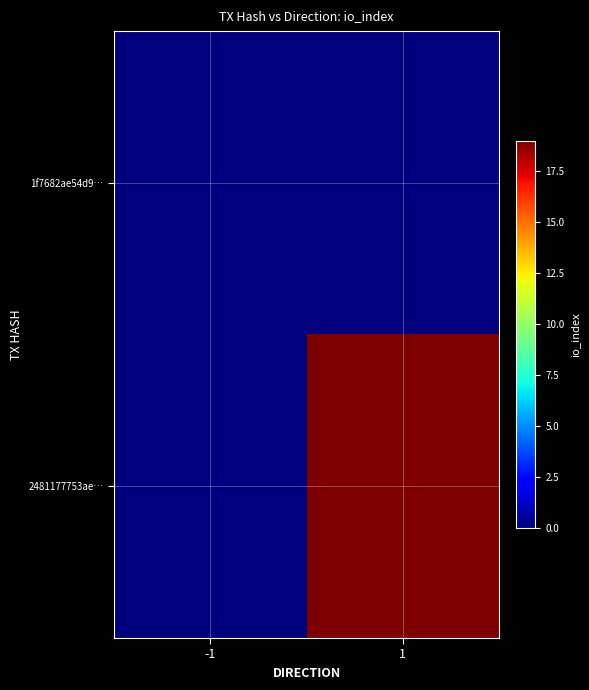

At 1, list the series in order from largest to smallest.

2481177753ae…, 1f7682ae54d9…